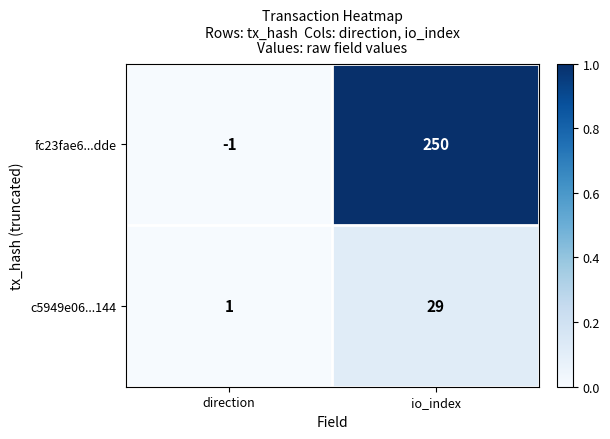

At which label is fc23fae6...dde closest to 124?

direction